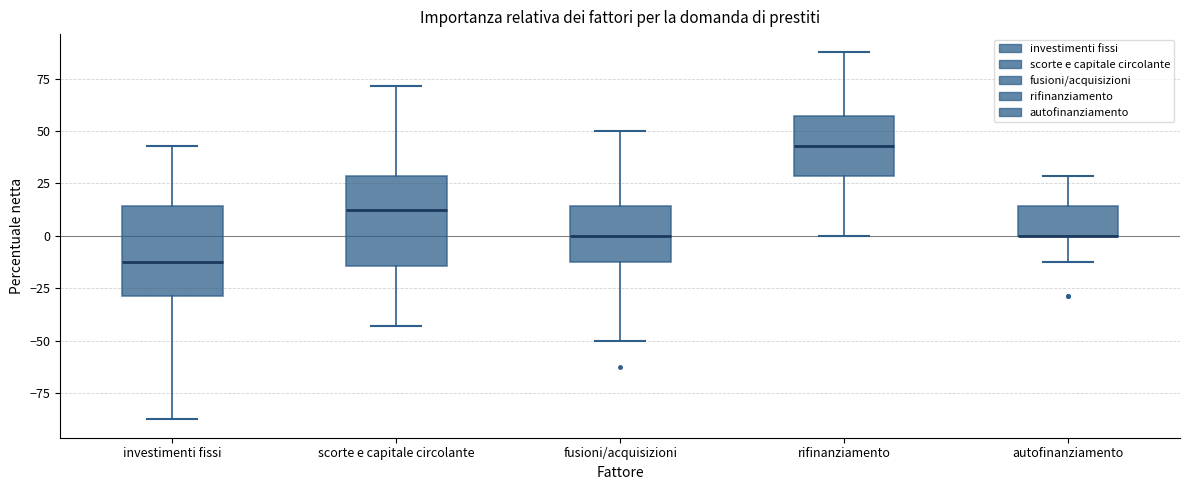

Reading left to right, transcribe this box plot: for each box, give where its median line is, the range the box spans, and where its two whiskers end, as read against the y-axis. The values are not printed on the chart, so give them approximately, as read against the axis.

investimenti fissi: median -10, box -30 to 15, whiskers -85 to 45
scorte e capitale circolante: median 15, box -15 to 30, whiskers -45 to 70
fusioni/acquisizioni: median 0, box -10 to 15, whiskers -50 to 50
rifinanziamento: median 45, box 30 to 55, whiskers 0 to 90
autofinanziamento: median 0 (drawn on the box's lower edge), box 0 to 15, whiskers -10 to 30